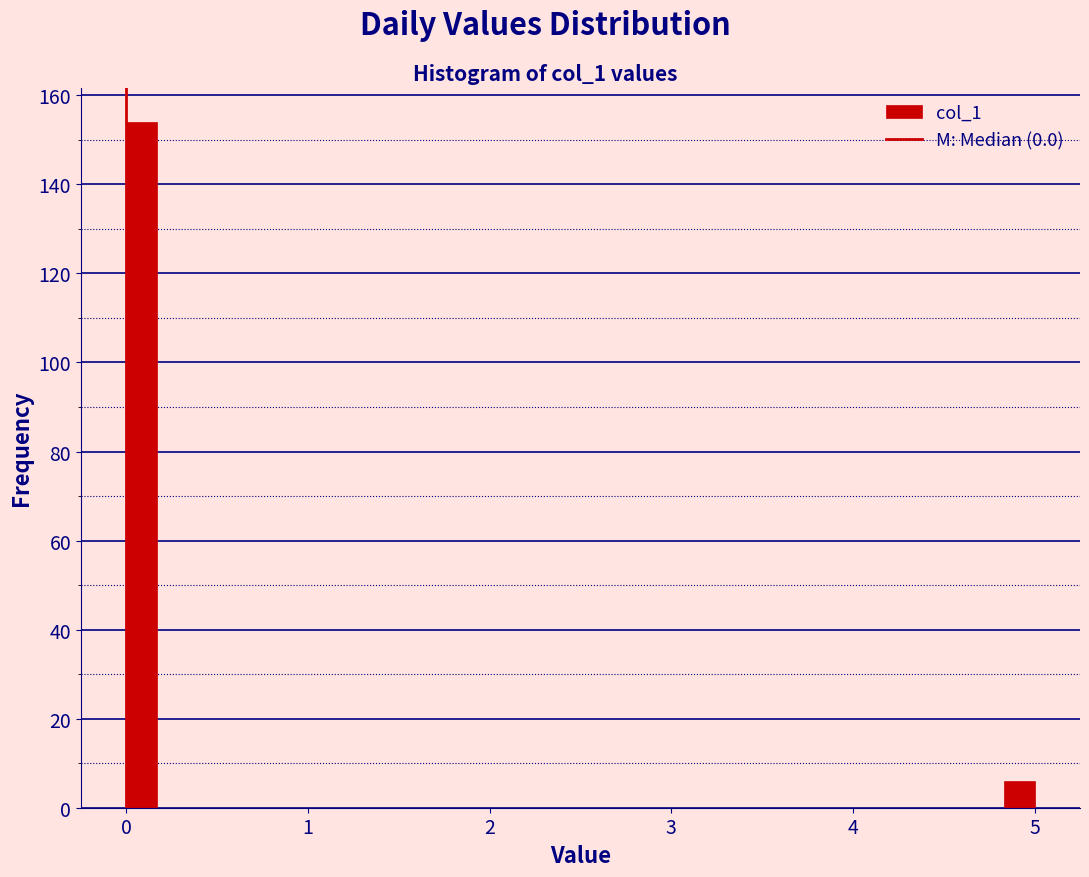

Around what value on the x-axis is the tallest bar? Give the approximate position of its centre, as read against the axis.

0.1